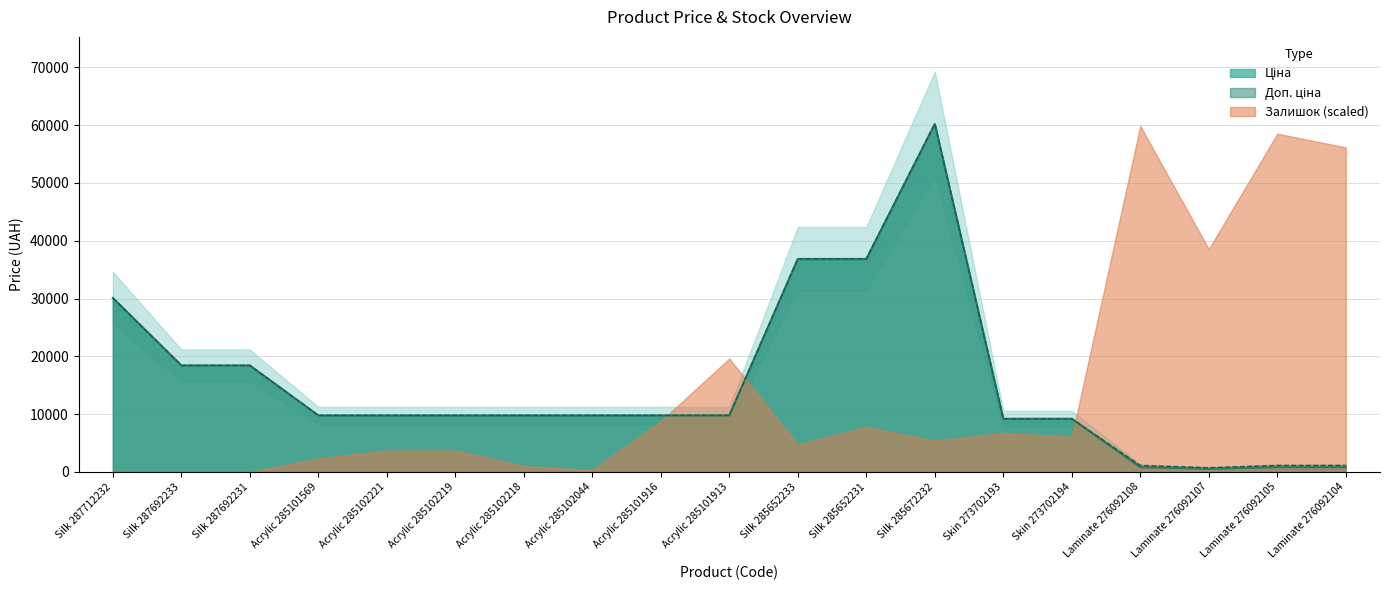

At which label is Доп. ціна closest to 30468?

Silk 287712232